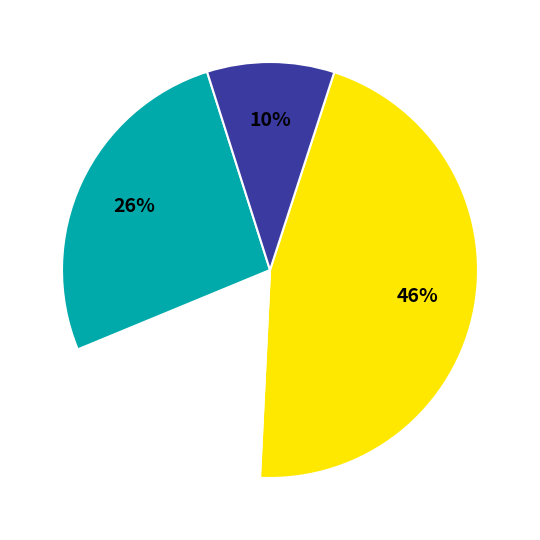

To the nearest percent, what is the average slice percentage?

25%